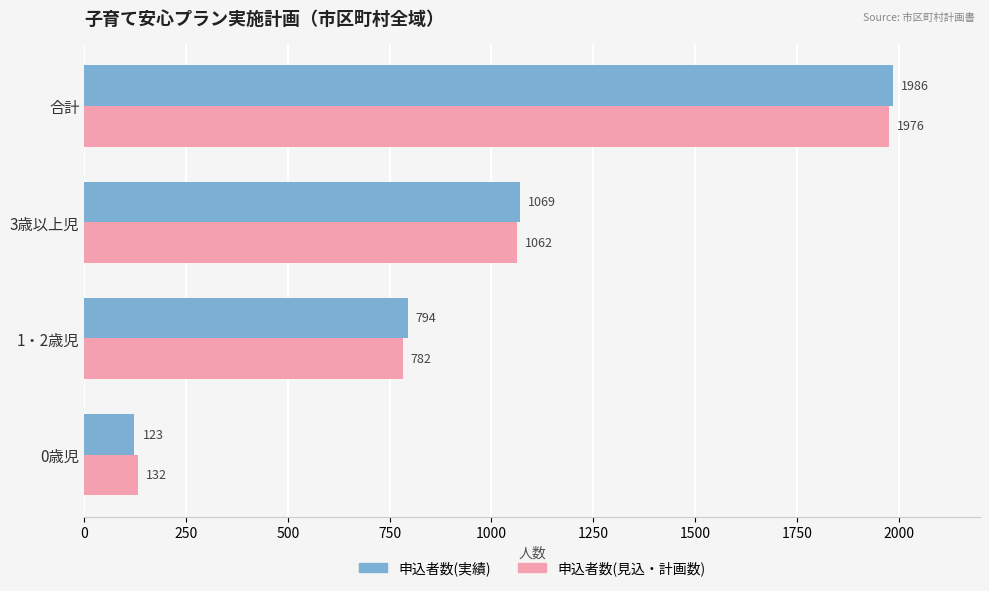

Which series changed the most between 1・2歳児 and 合計?

申込者数(見込・計画数)